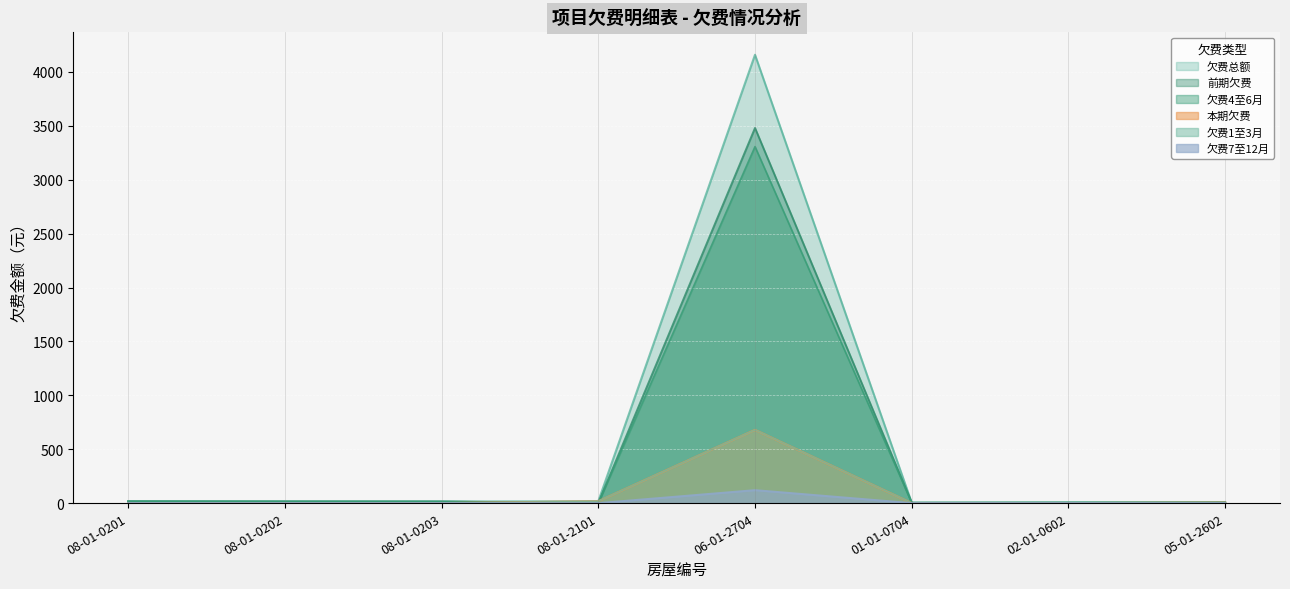

Reading right to left, what are all the values shown in this chart?

欠费总额: 9.4	4.9	3.6	4159.4	17.1	14.5	15.2	16.6
前期欠费: 4.9	4.9	3.6	3480.2	0.0	14.5	15.2	16.6
本期欠费: 4.5	0.0	0.0	679.1	17.1	0.0	0.0	0.0
欠费1至3月: 4.5	0.0	0.0	679.1	17.1	0.0	0.0	0.0
欠费4至6月: 4.9	4.9	3.6	3307.1	0.0	14.5	15.2	16.6
欠费7至12月: 0.0	0.0	0.0	120.4	0.0	0.0	0.0	0.0